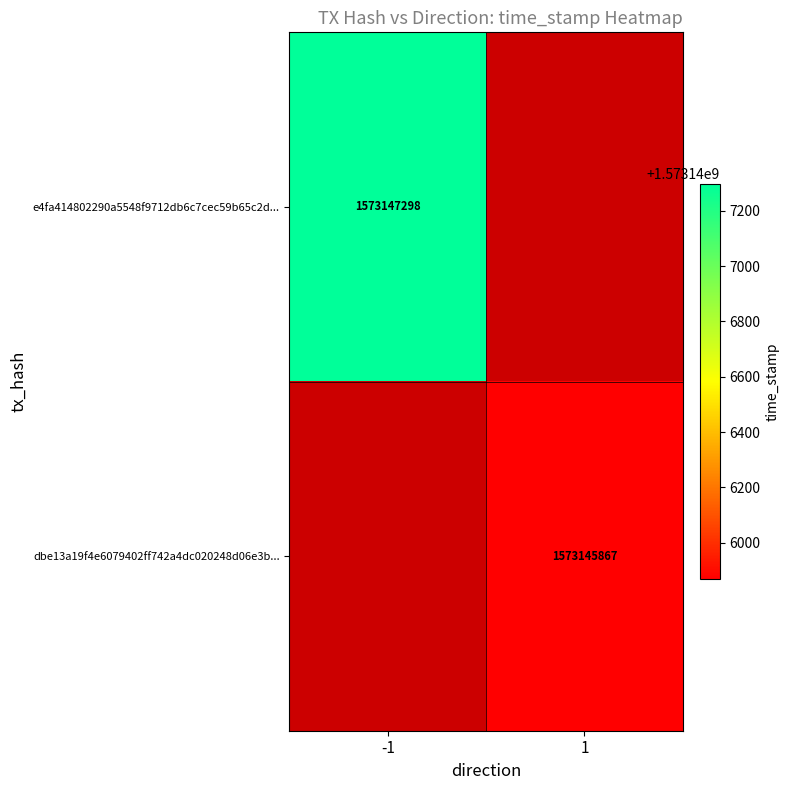

The e4fa414802290a5548f9712db6c7cec59b65c2d series shows 2264894176 at time_stamp. True or false?

False